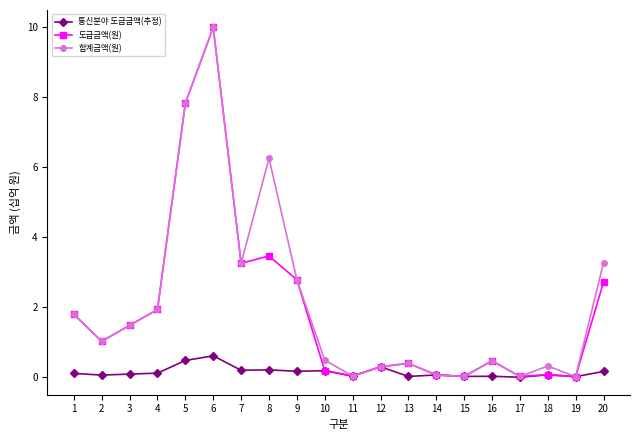

True or false: 통신분야 도급금액(추정) has a value of 0.3 at 12.

True